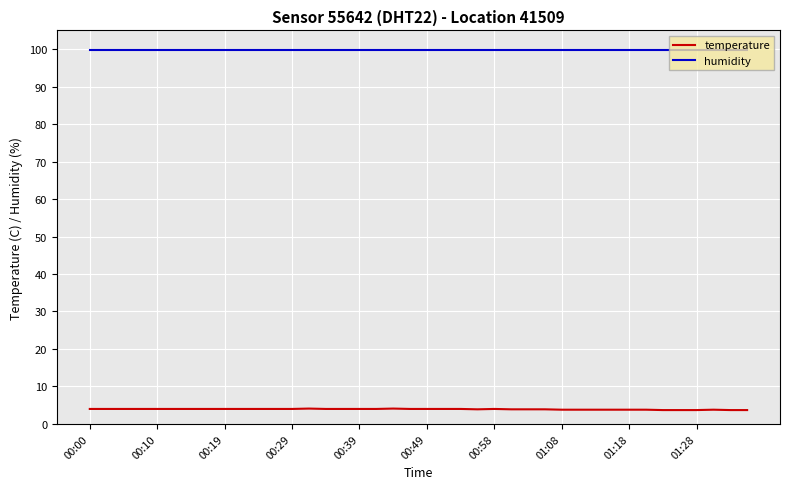

True or false: humidity and temperature intersect in this chart.

False